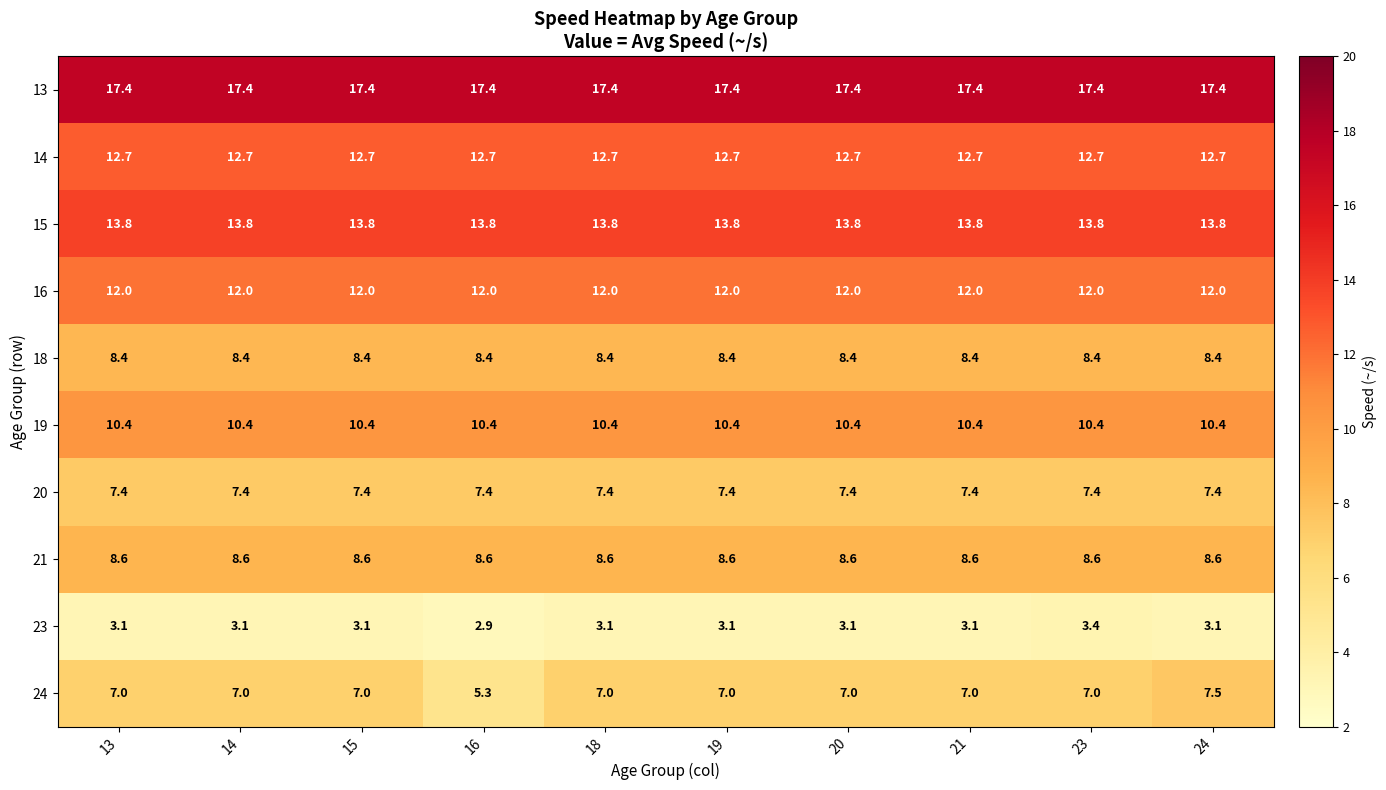

Is it true that 21 equals 8.6 at 14?

True